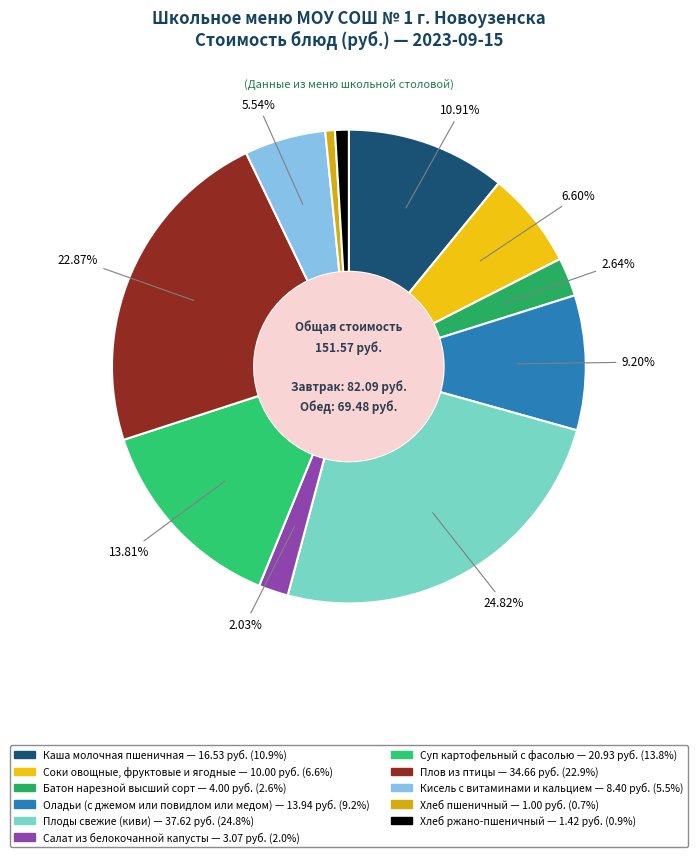

Which category has the biggest portion of the pie?

Плоды свежие (киви)